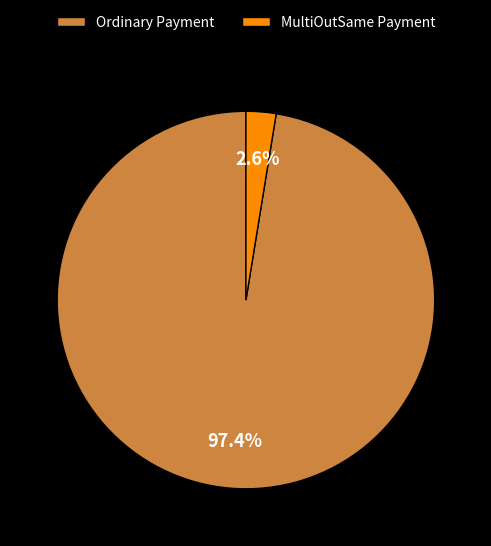

How much of the chart is everything except Ordinary Payment?

2.6%